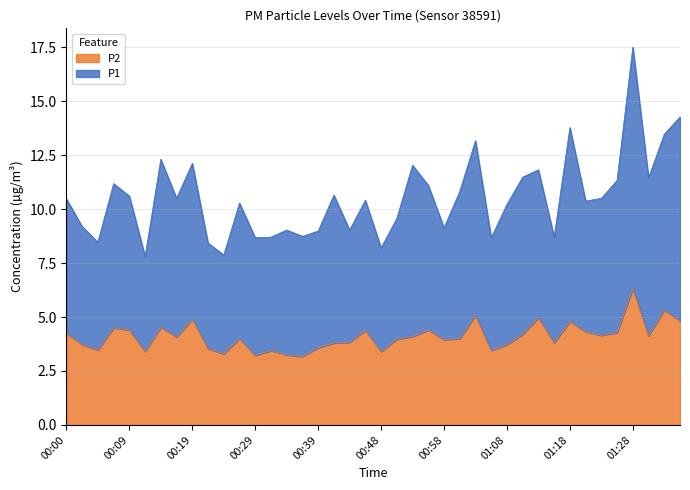

Reading left to right, list all the values displayed in this chart.

P1: 10.5	9.2	8.5	11.2	10.6	7.8	12.3	10.5	12.1	8.4	7.9	10.3	8.7	8.7	9.0	8.7	9.0	10.6	9.0	10.4	8.2	9.6	12.0	11.1	9.1	10.8	13.2	8.7	10.2	11.5	11.8	8.7	13.8	10.4	10.5	11.3	17.5	11.4	13.5	14.3
P2: 4.2	3.7	3.5	4.5	4.4	3.4	4.5	4.1	4.9	3.5	3.3	4.0	3.2	3.5	3.2	3.2	3.6	3.8	3.8	4.4	3.4	4.0	4.1	4.4	4.0	4.0	5.1	3.5	3.7	4.2	5.0	3.8	4.8	4.3	4.2	4.3	6.3	4.1	5.3	4.8